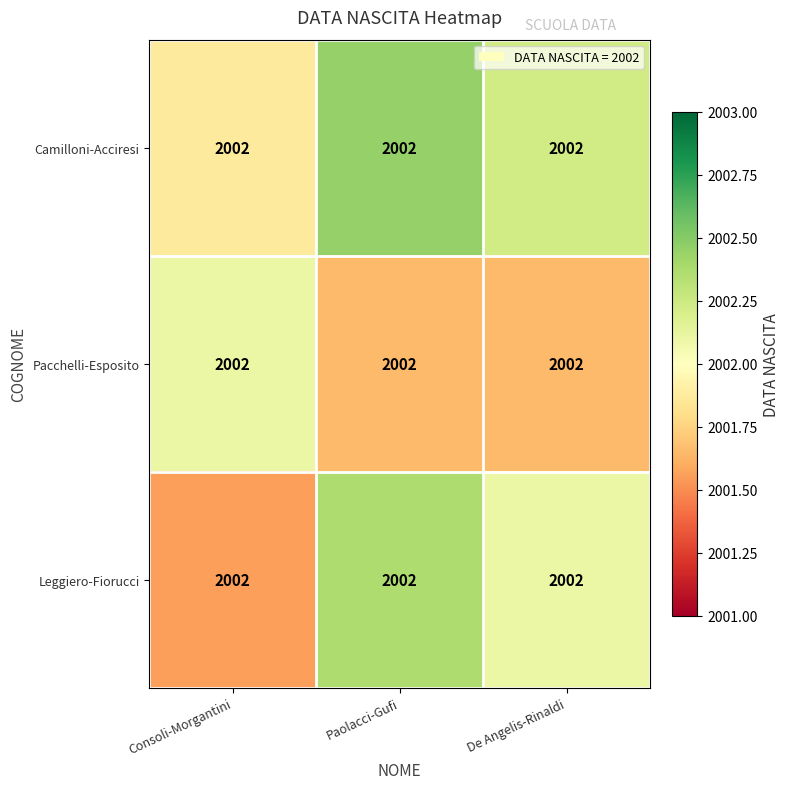

Reading left to right, transcribe all the data shown in this chart.

Camilloni-Acciresi: Consoli-Morgantini=2002.0	Paolacci-Gufi=2002.0	De Angelis-Rinaldi=2002.0
Pacchelli-Esposito: Consoli-Morgantini=2002.0	Paolacci-Gufi=2002.0	De Angelis-Rinaldi=2002.0
Leggiero-Fiorucci: Consoli-Morgantini=2002.0	Paolacci-Gufi=2002.0	De Angelis-Rinaldi=2002.0